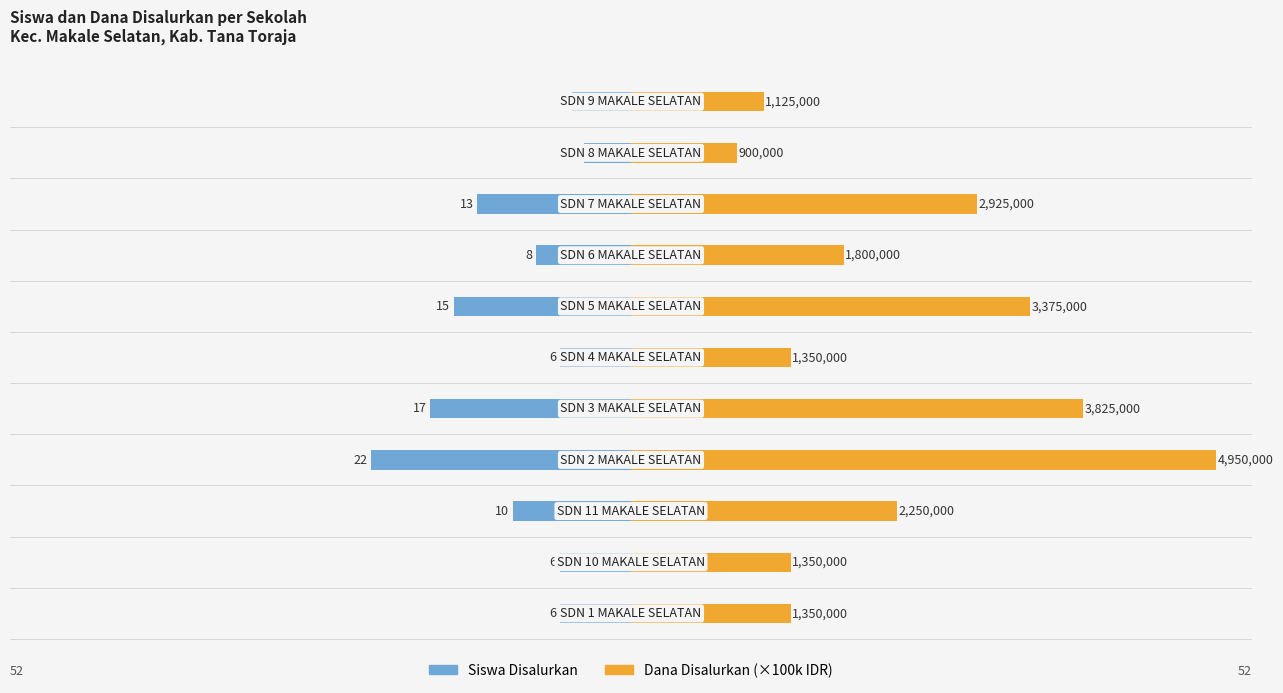

Are the bars grouped side by side (vs. stacked)?

Yes